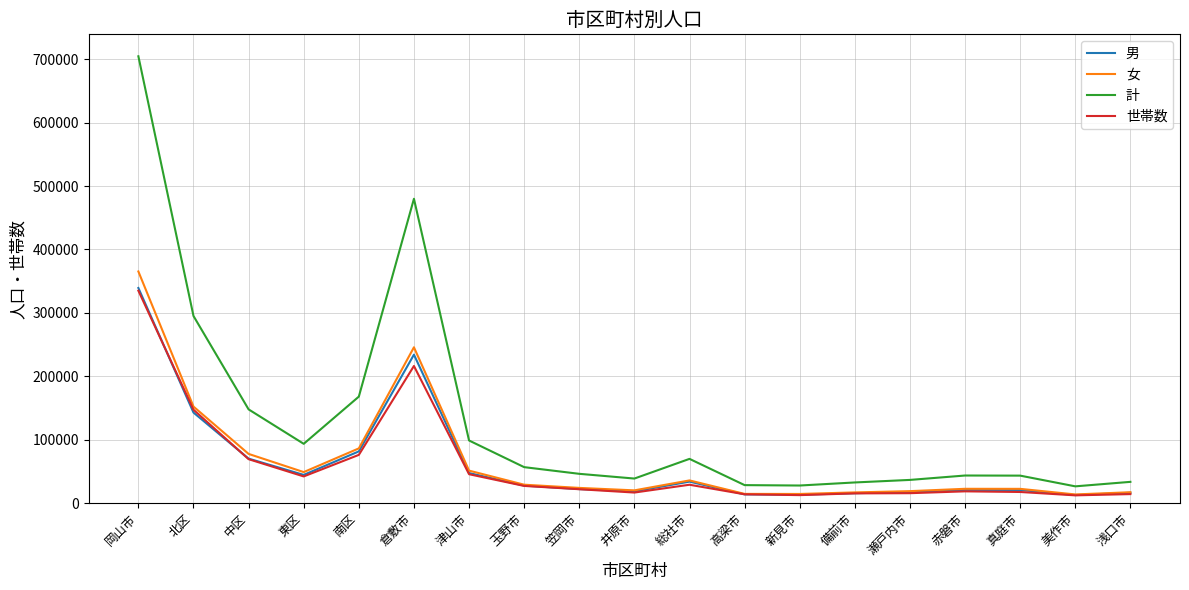

What is the difference between the maximum and minimum values in the 世帯数 series?

322643